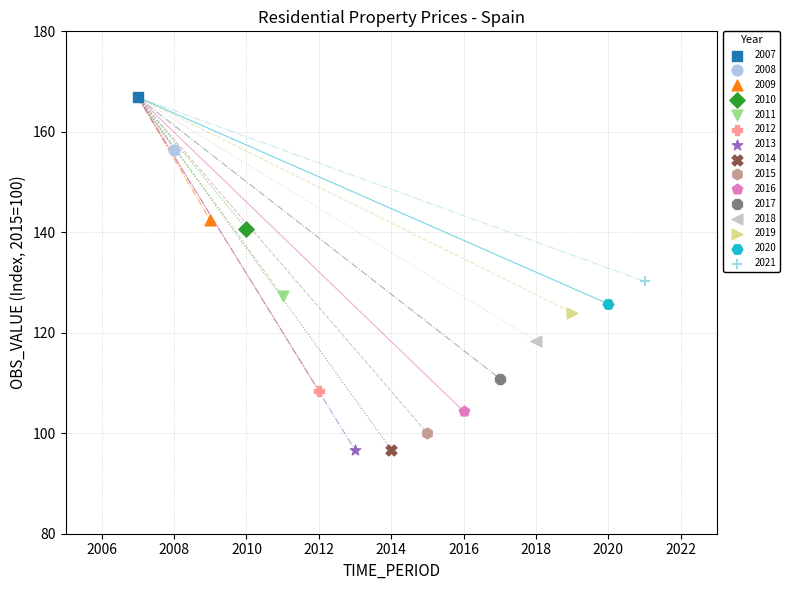

What are all the series names shown in the legend?

2007, 2008, 2009, 2010, 2011, 2012, 2013, 2014, 2015, 2016, 2017, 2018, 2019, 2020, 2021